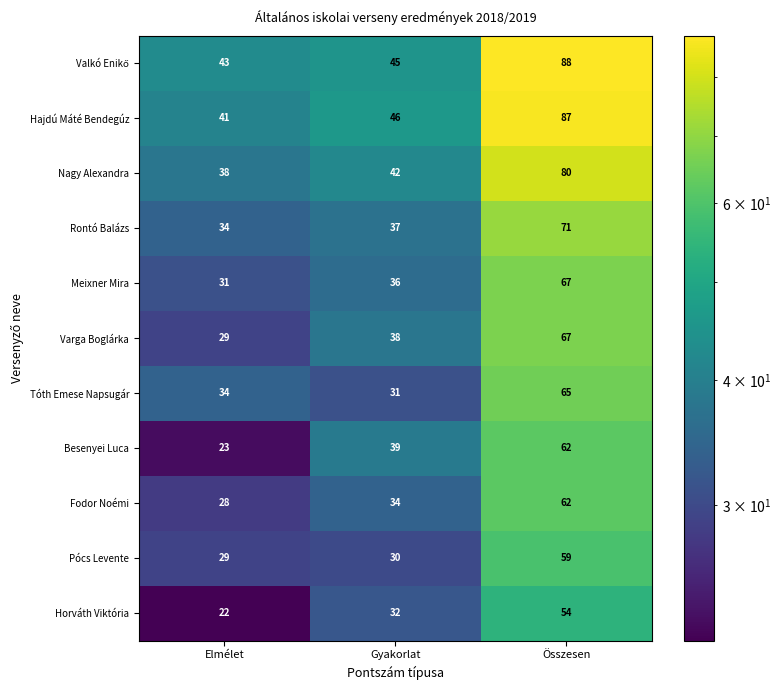

The value of Hajdú Máté Bendegúz at Elmélet is 41. True or false?

True